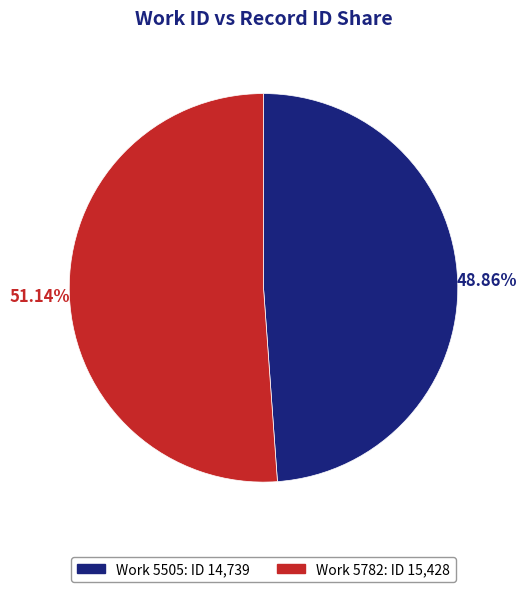

Is there any slice that represents more than half of the pie?

Yes